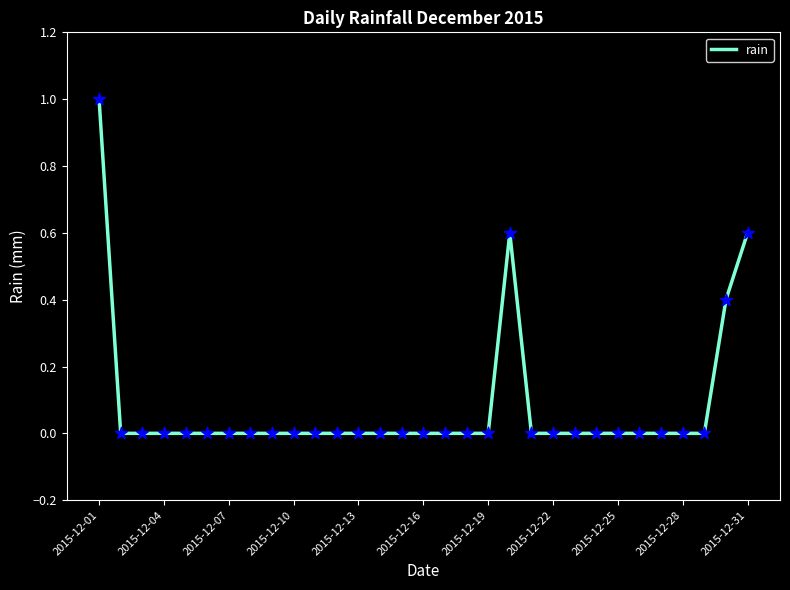

What is the greatest value displayed?

1.0